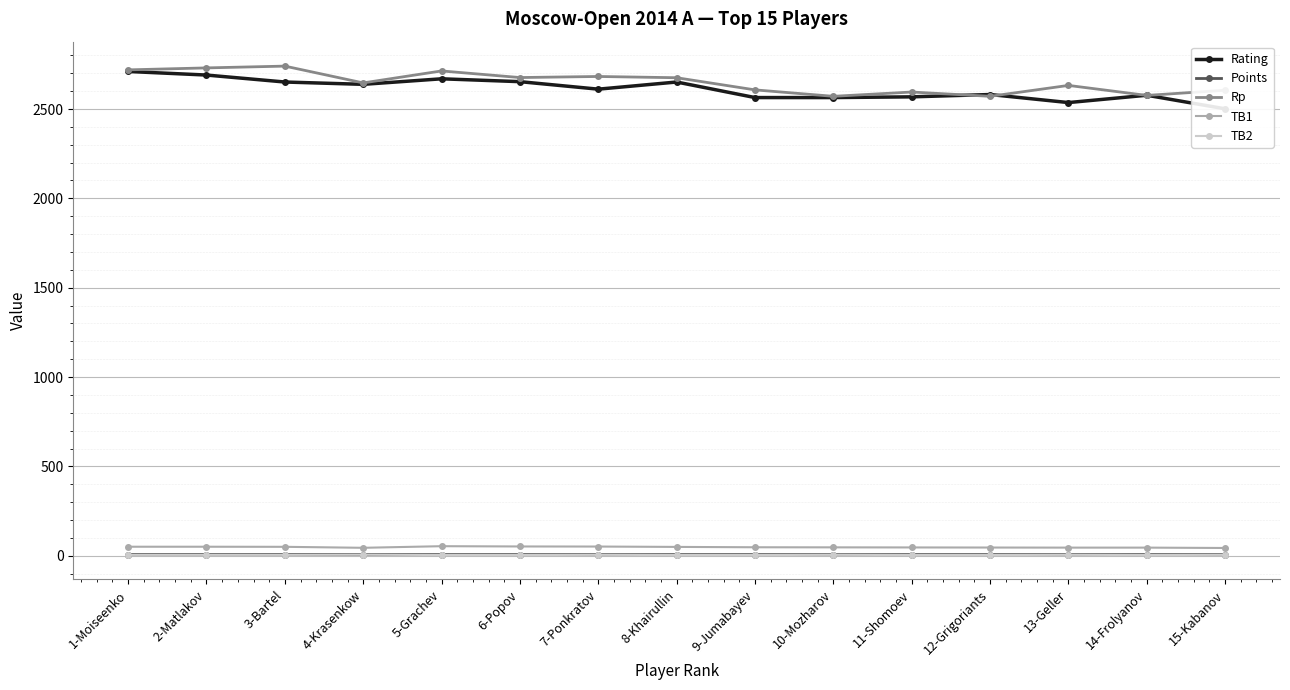

The value of TB1 at 4-Krasenkow is 44.5. True or false?

True